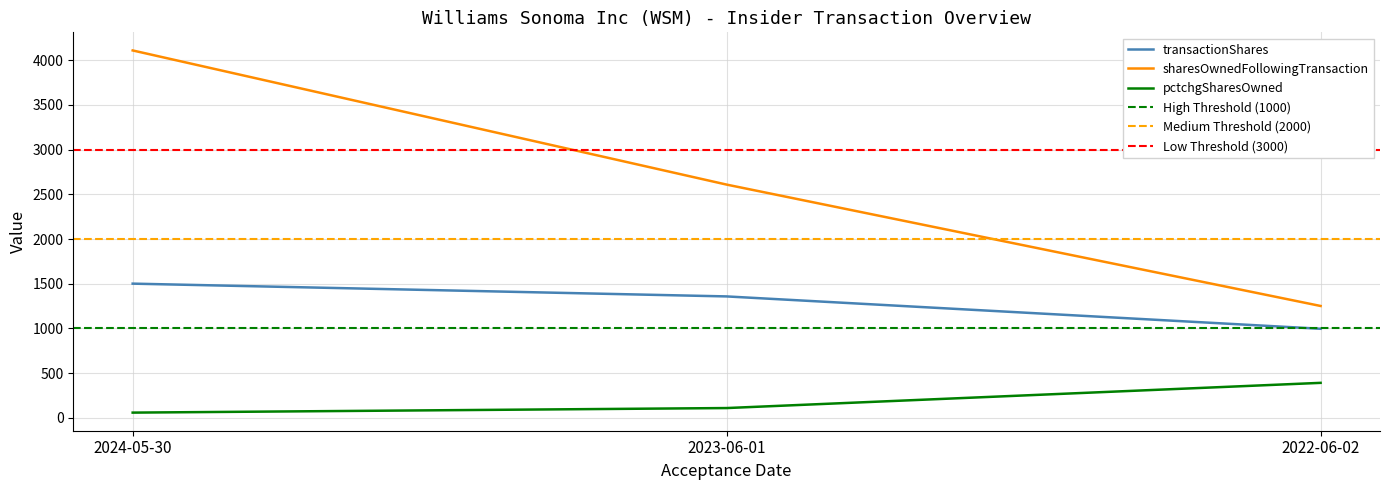

Count the number of categories in the chart.

3